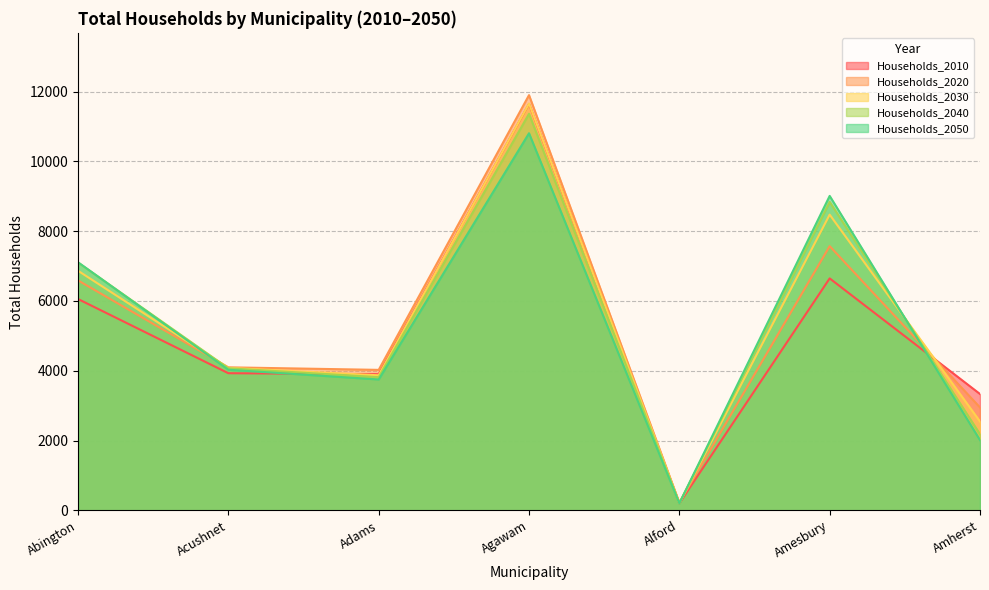

In Households_2040, how many points are lower than both neighbors (excluding endpoints)?

2